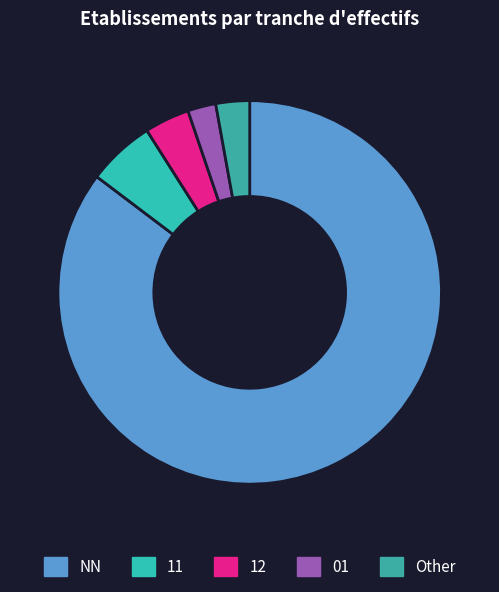

Is there a majority slice in this chart?

Yes